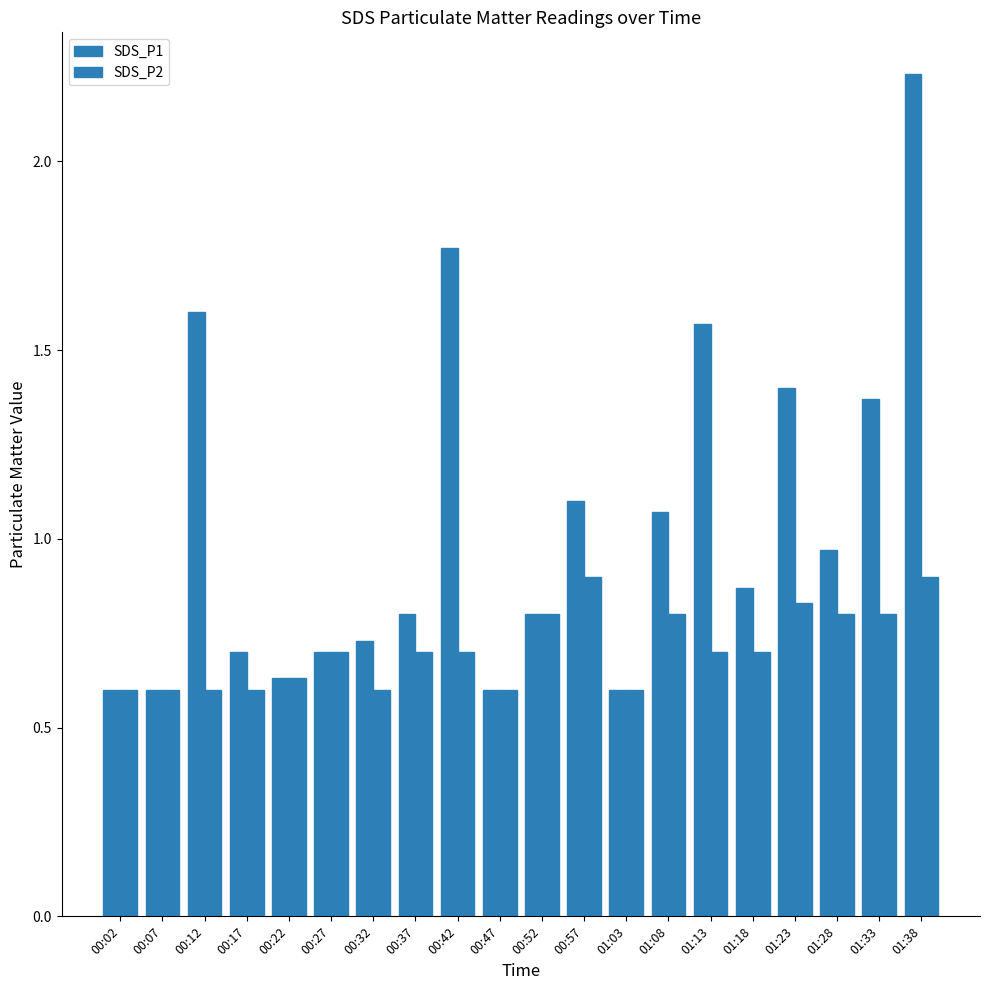

How many groups of bars are there?

20